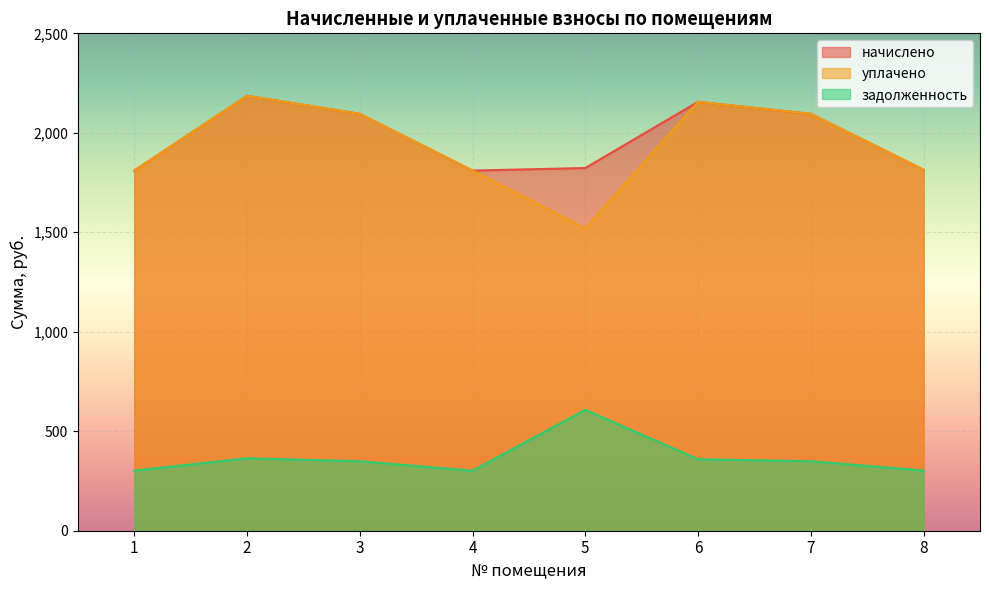

Is it true that начислено equals 3249.1 at 1?

False